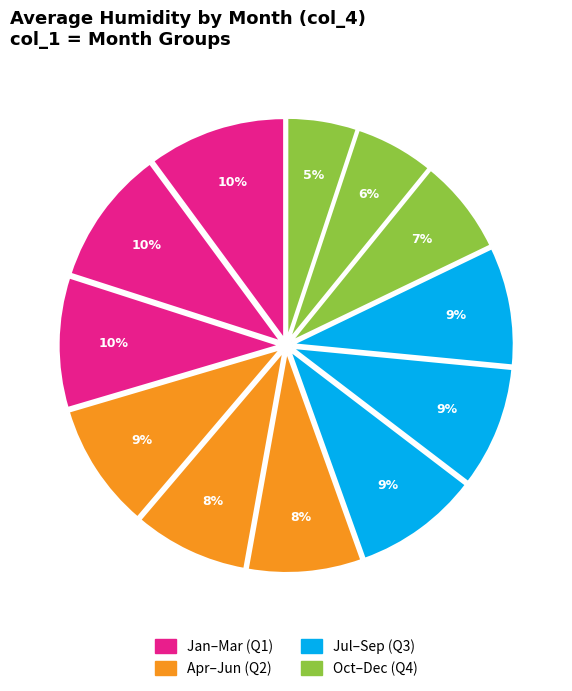

How many segments does this pie chart have?

12